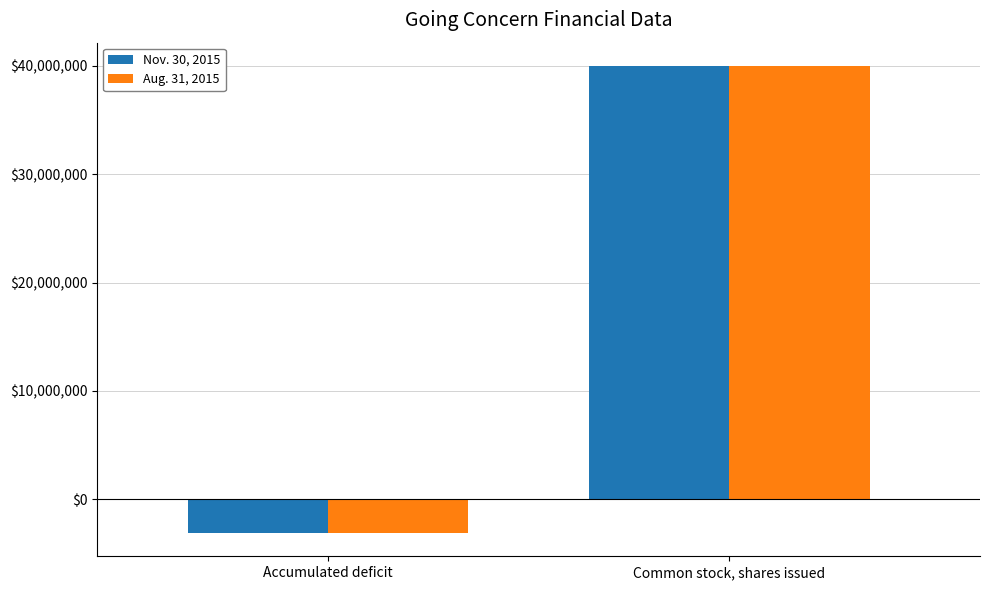

Does the chart contain any negative values?

Yes